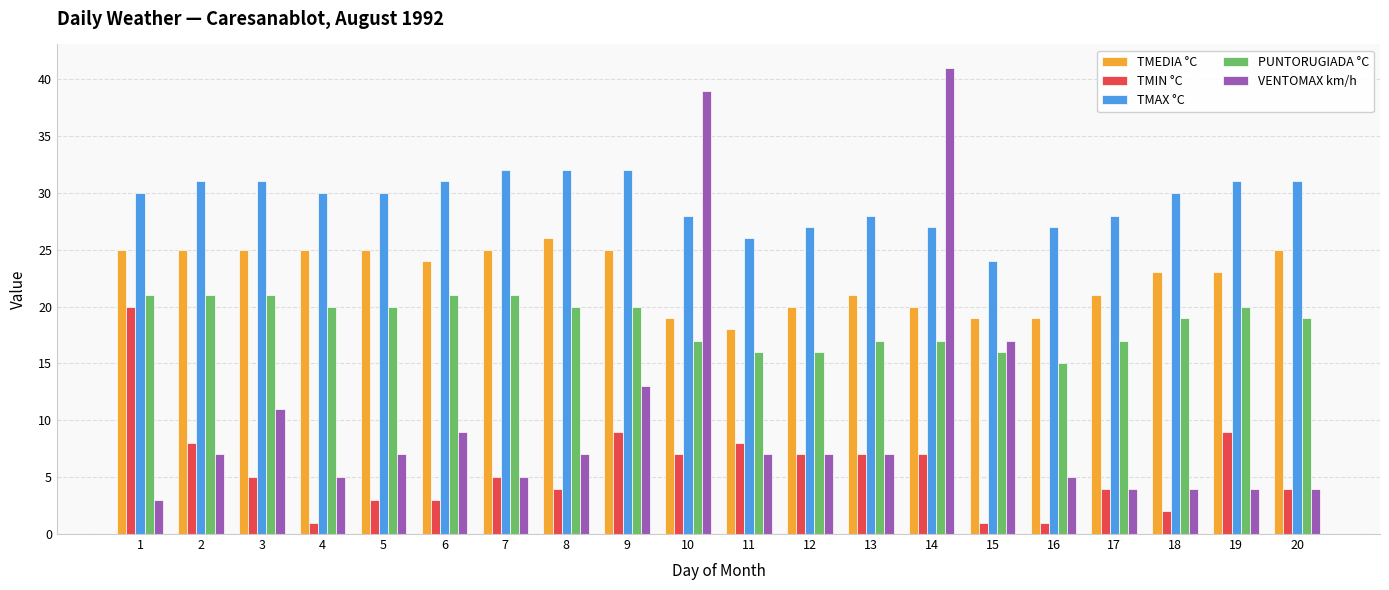

Count the TMAX °C values in the range 28 to 31.

12